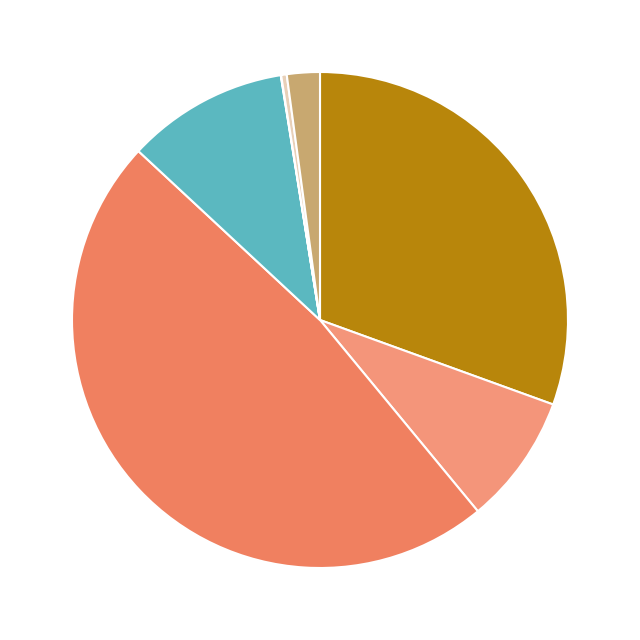

Which category has the smallest portion of the pie?

Economic Environment